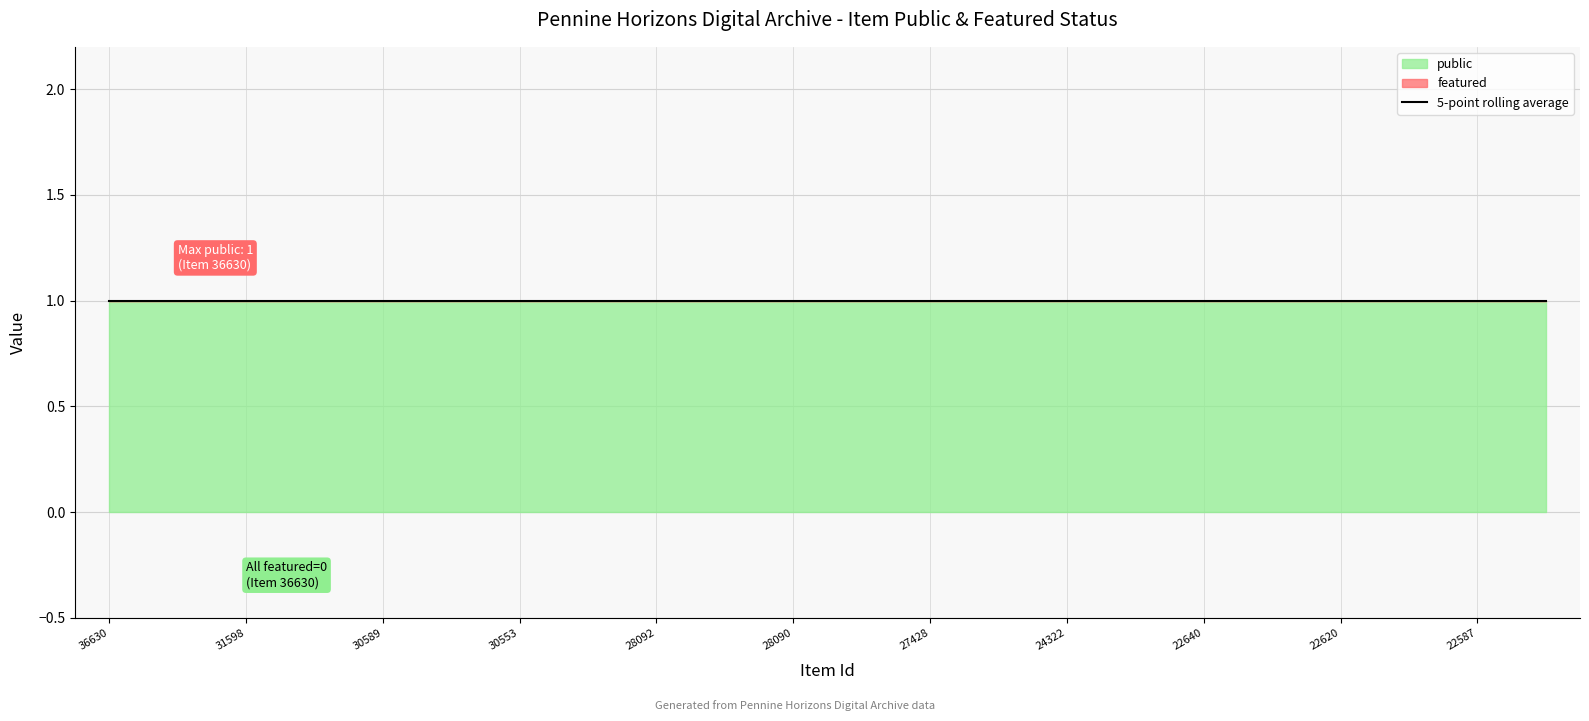

What is the sum of all public values?

22